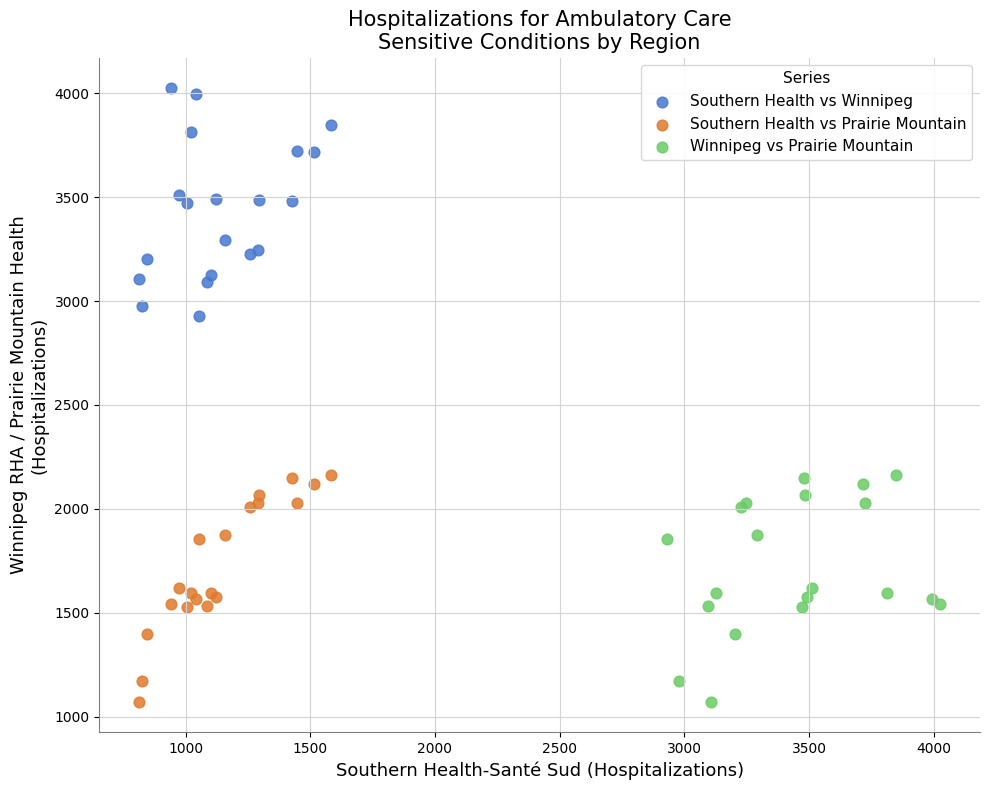

What are all the series names shown in the legend?

Southern Health vs Winnipeg, Southern Health vs Prairie Mountain, Winnipeg vs Prairie Mountain